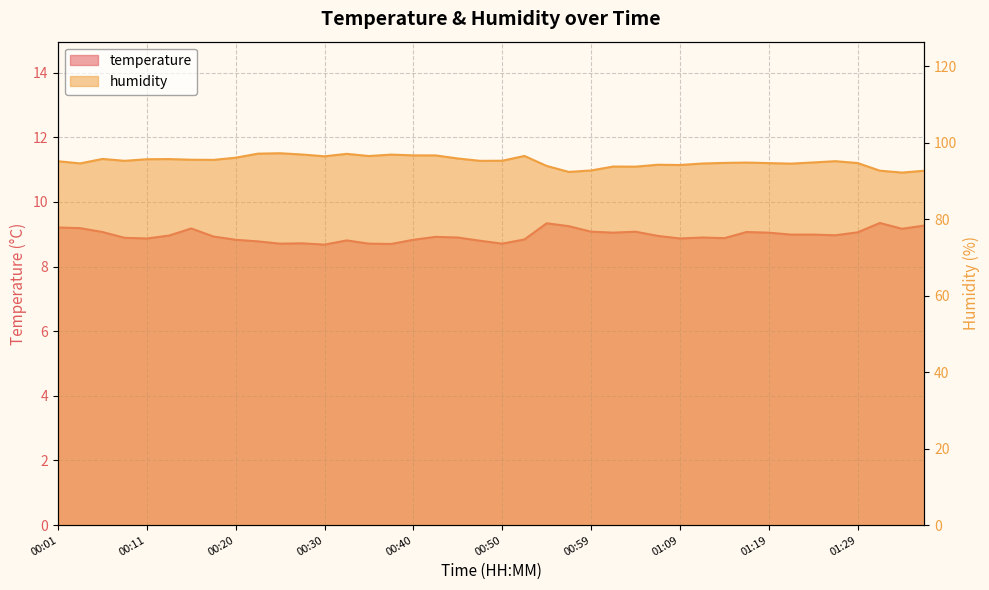

True or false: temperature has a value of 3.8 at 01:02.

False